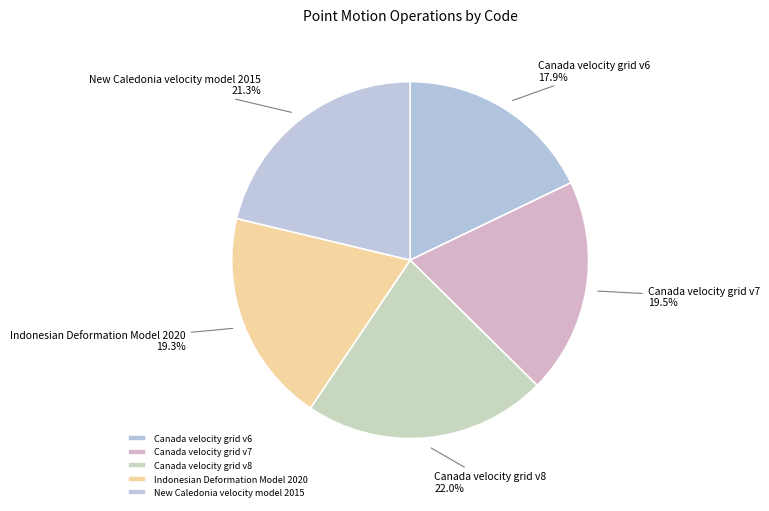

What is the smallest slice in the pie chart?

Canada velocity grid v6